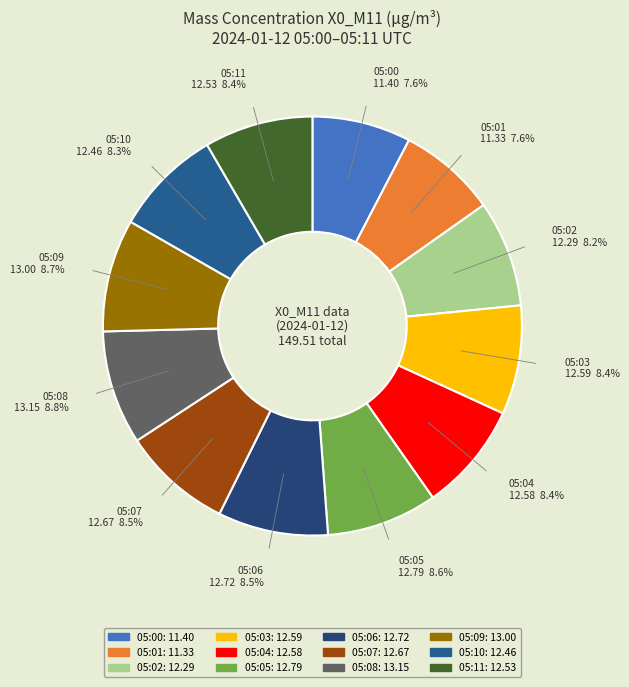

How many segments does this pie chart have?

12